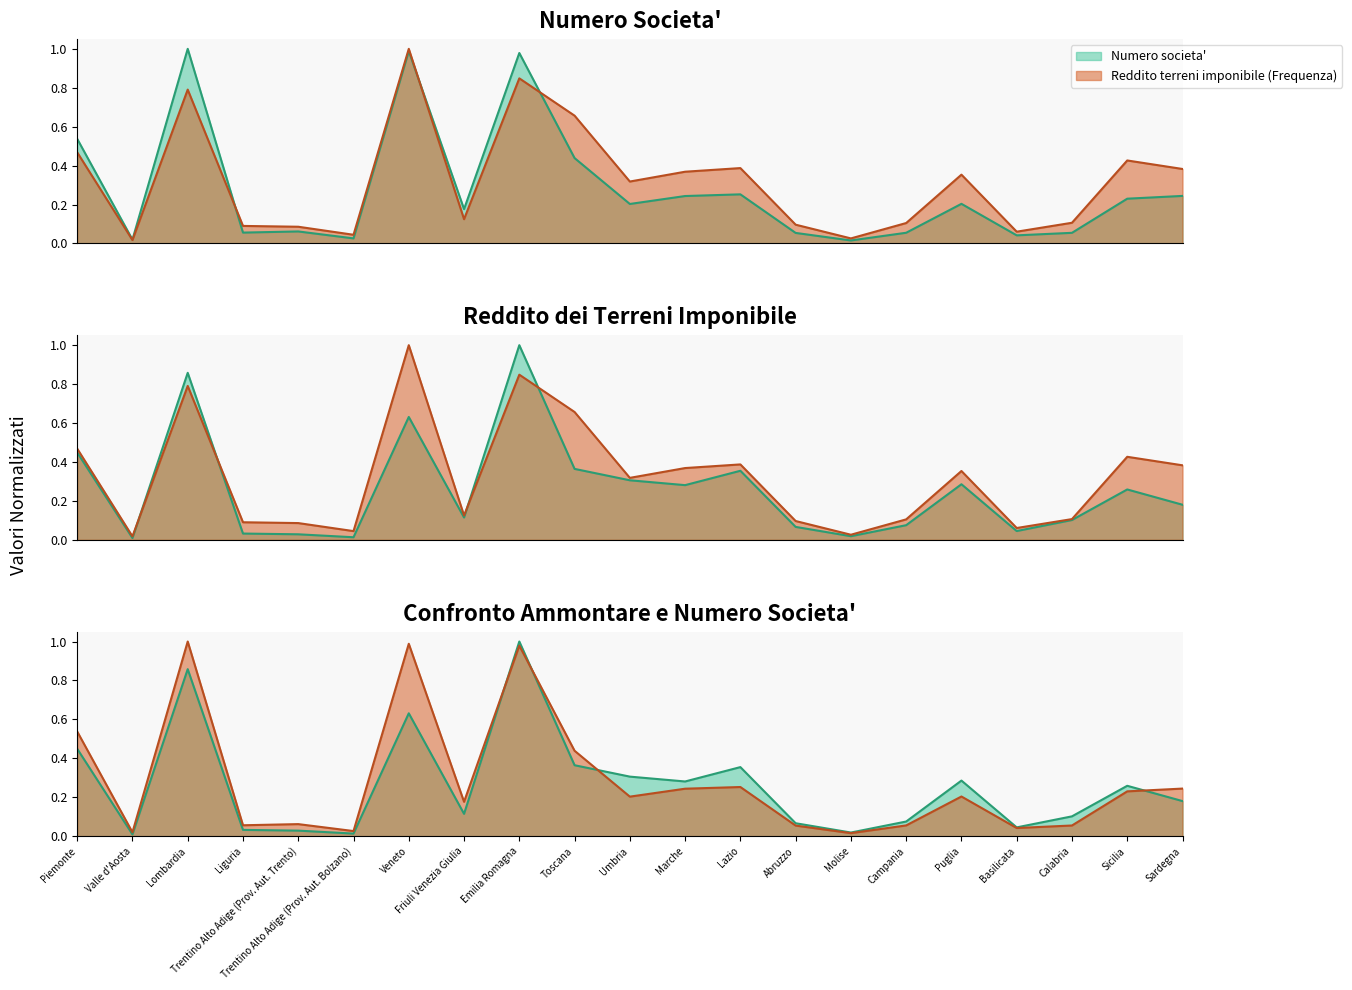

Where is the first local maximum for Numero societa'?

Lombardia